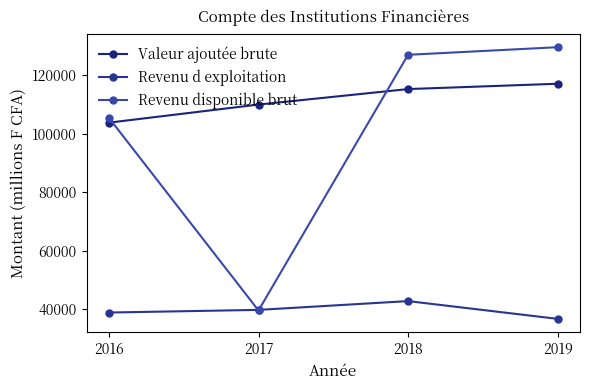

Reading left to right, extract all data points from this chart.

Valeur ajoutée brute: 103840	110028	115324	117148
Revenu d exploitation: 38851	39759	42766	36688
Revenu disponible brut: 105443	39558	127052	129658